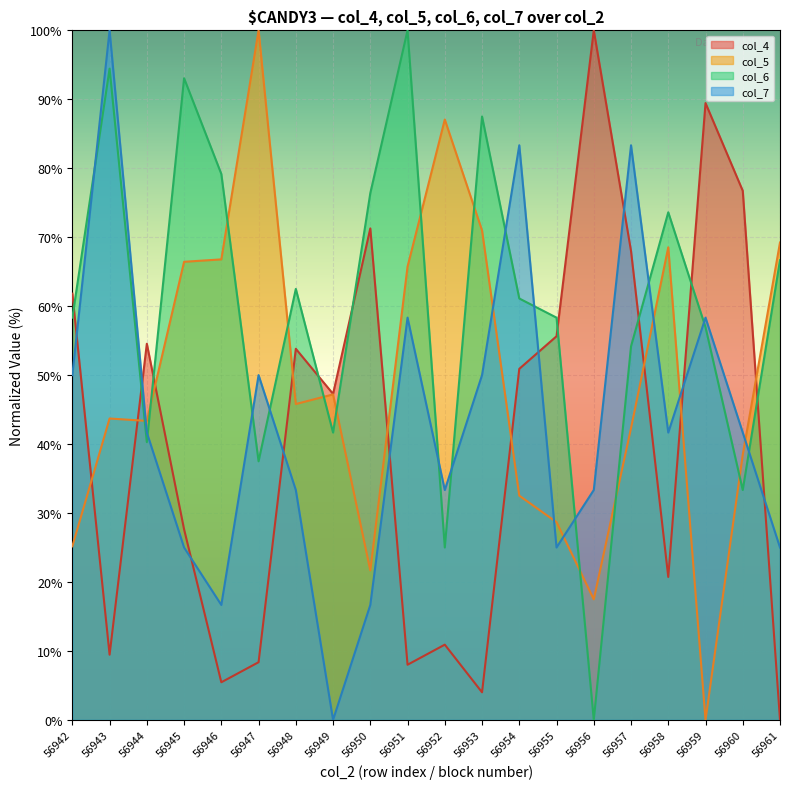

Where does the col_7 series first go above 41?

56942